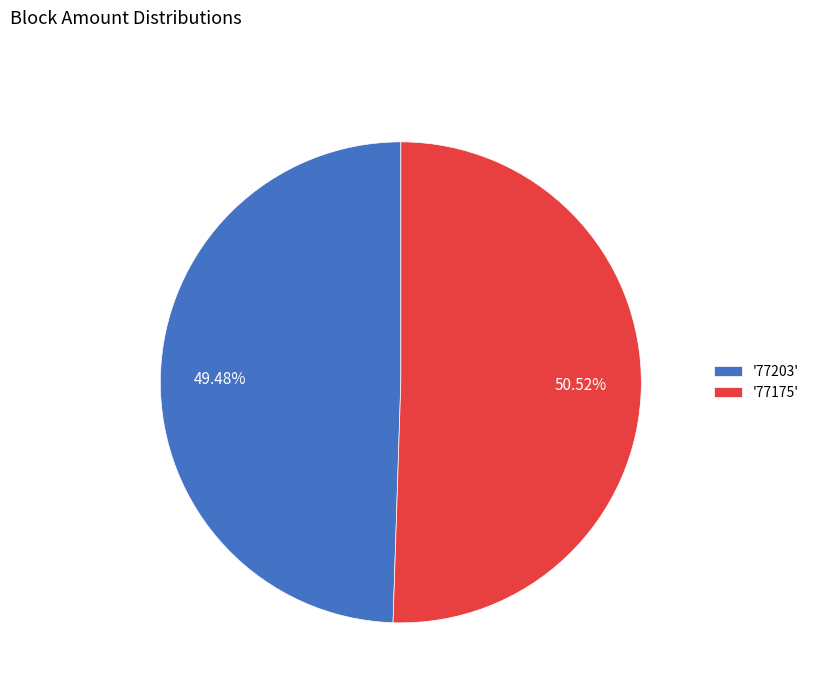

To the nearest percent, what is the difference between the largest and smallest slice percentages?

1%